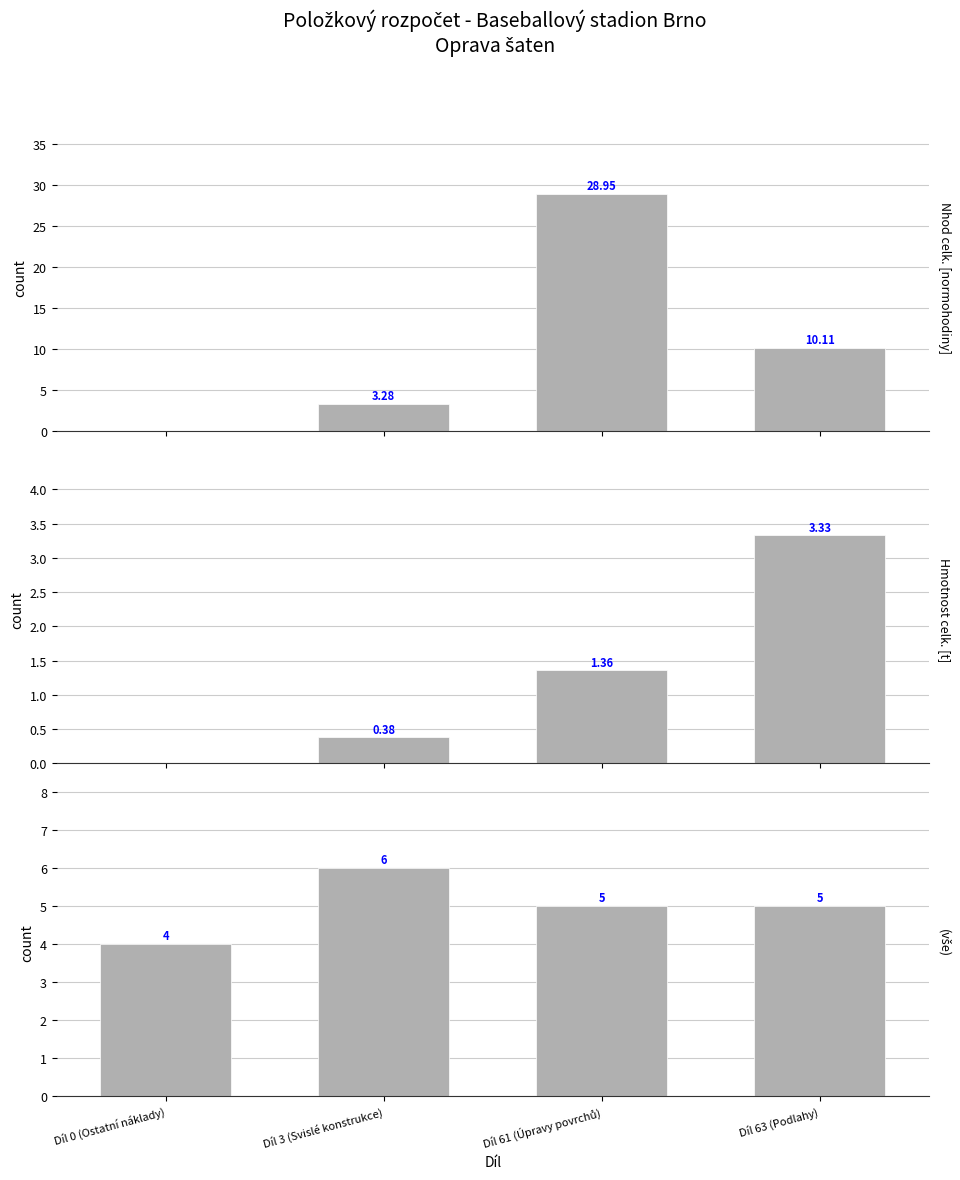

Which series changed the most between Díl 3 (Svislé konstrukce) and Díl 61 (Úpravy povrchů)?

Nhod celk.